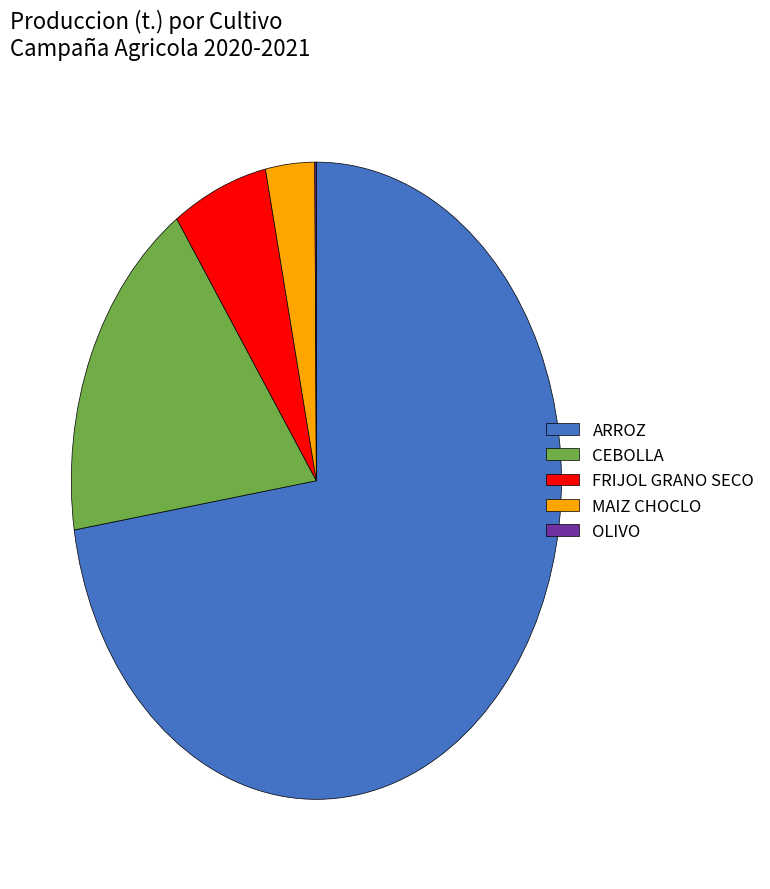

Which slice is the largest?

ARROZ